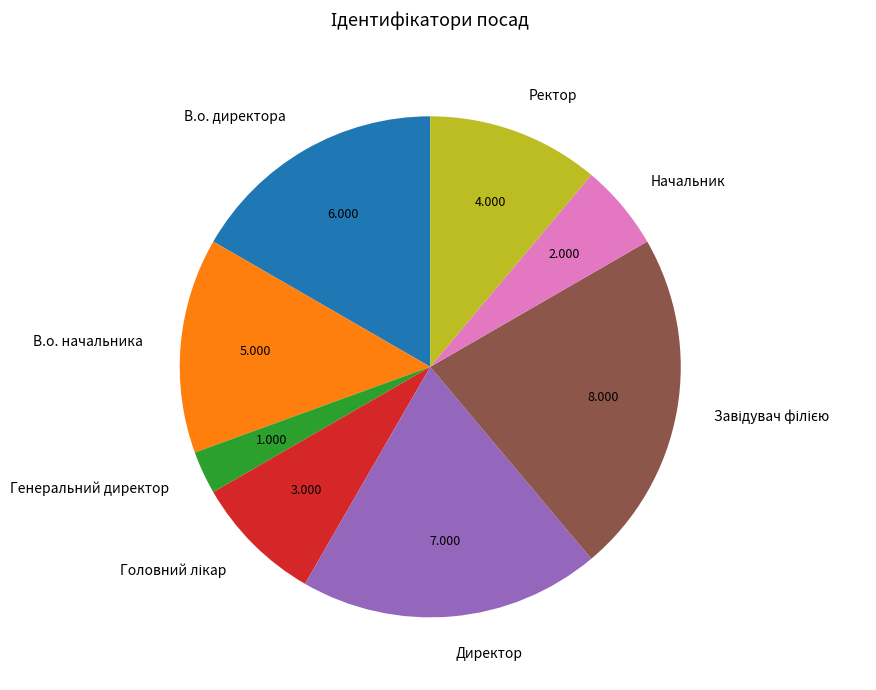

Combined, do Генеральний директор and В.о. директора account for over 50%?

No